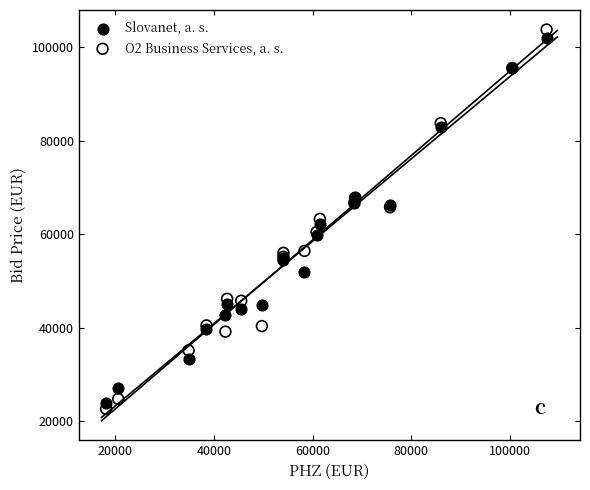

Which series has the widest spread of Y values?

O2 Business Services, a. s.